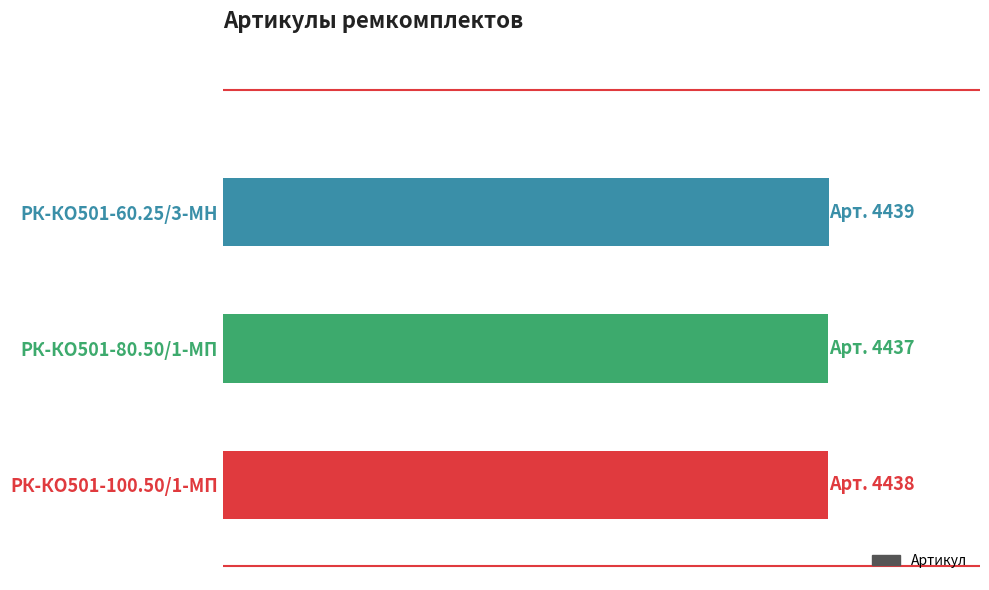

Are the bars horizontal?

Yes